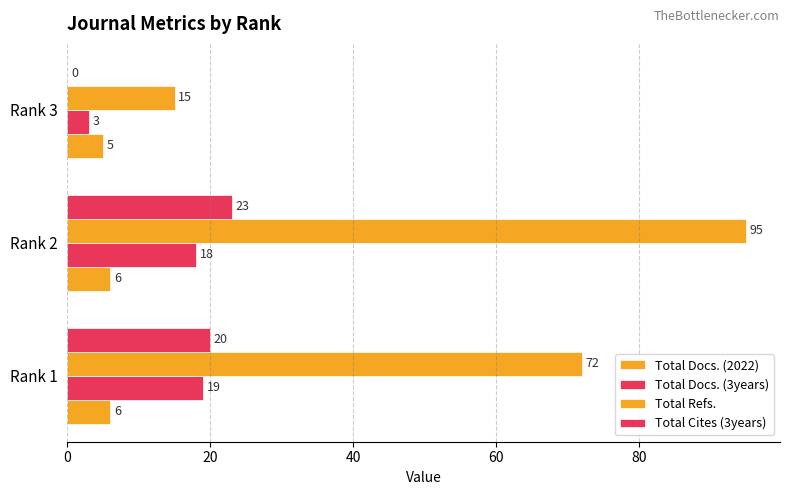

At how many categories does at least one series exceed 8?

3